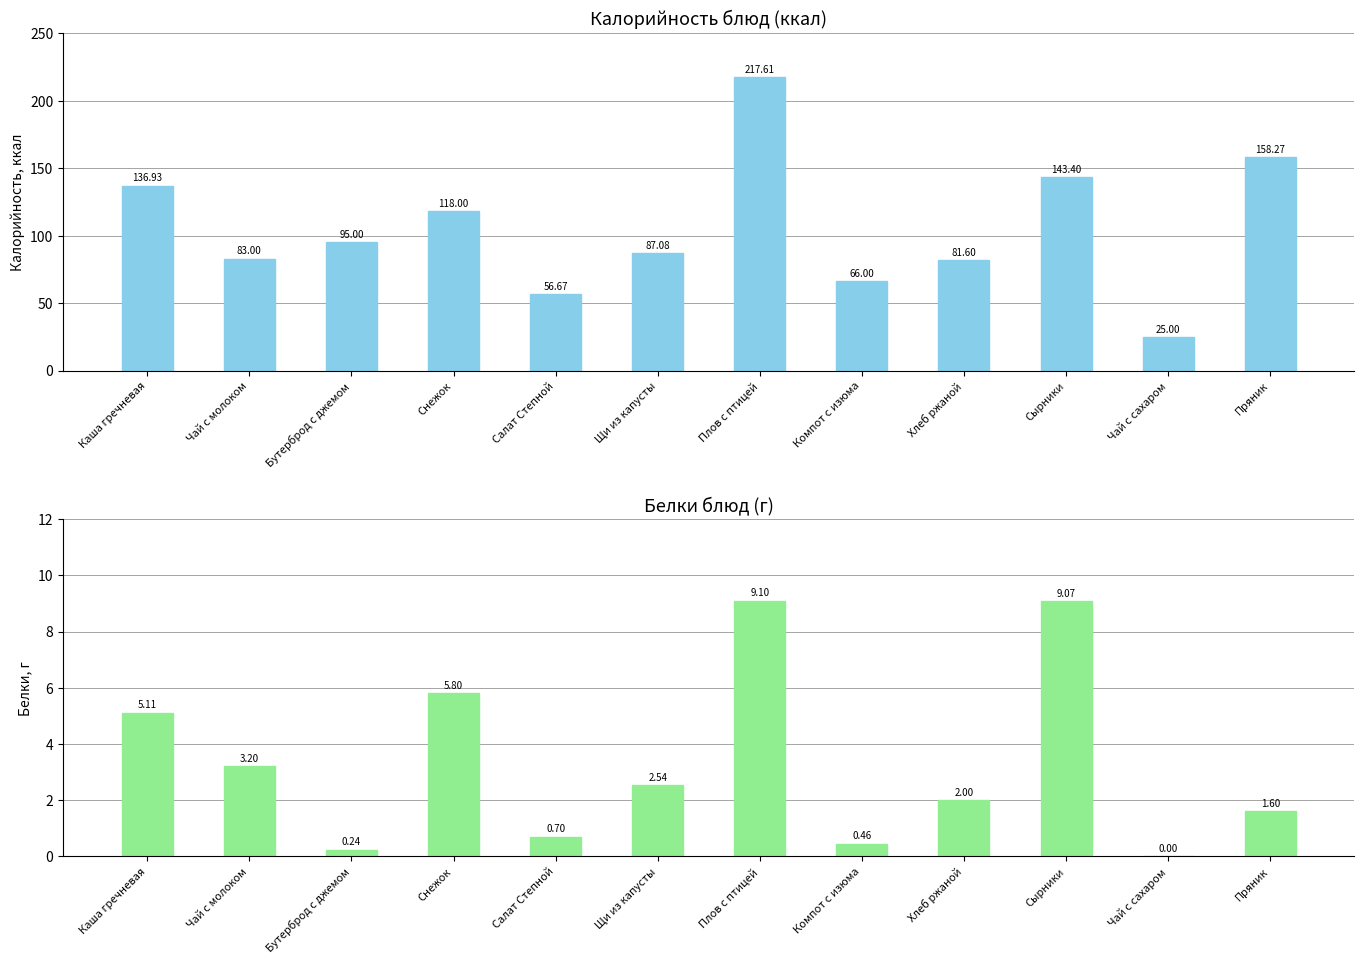

True or false: Калорийность has a value of 8.1 at Чай с сахаром.

False